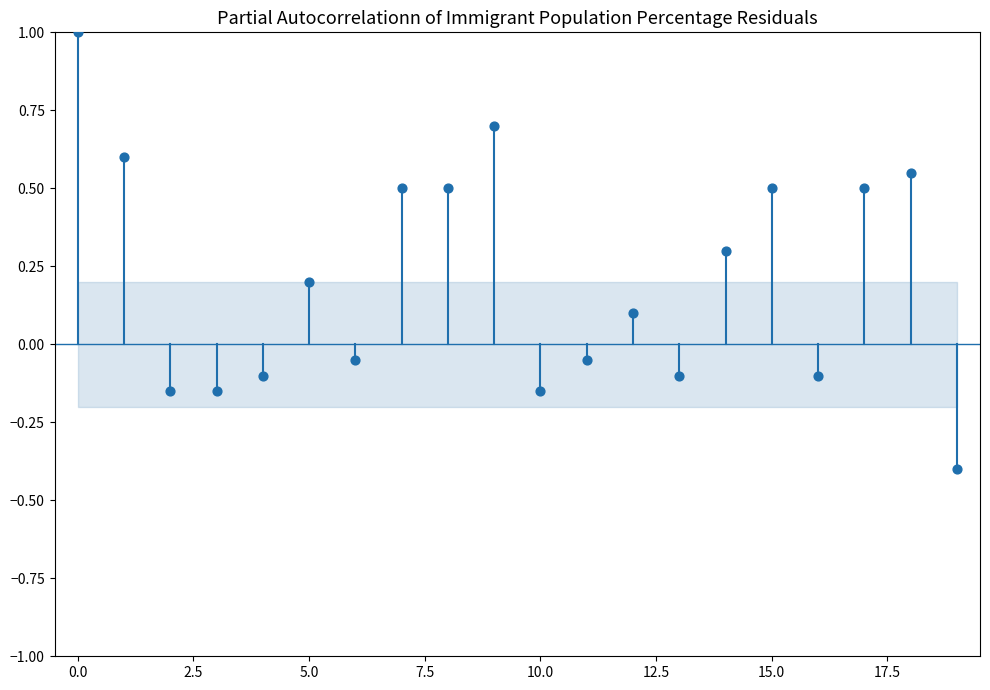

What is the range of Y values (max minus min)?

1.4